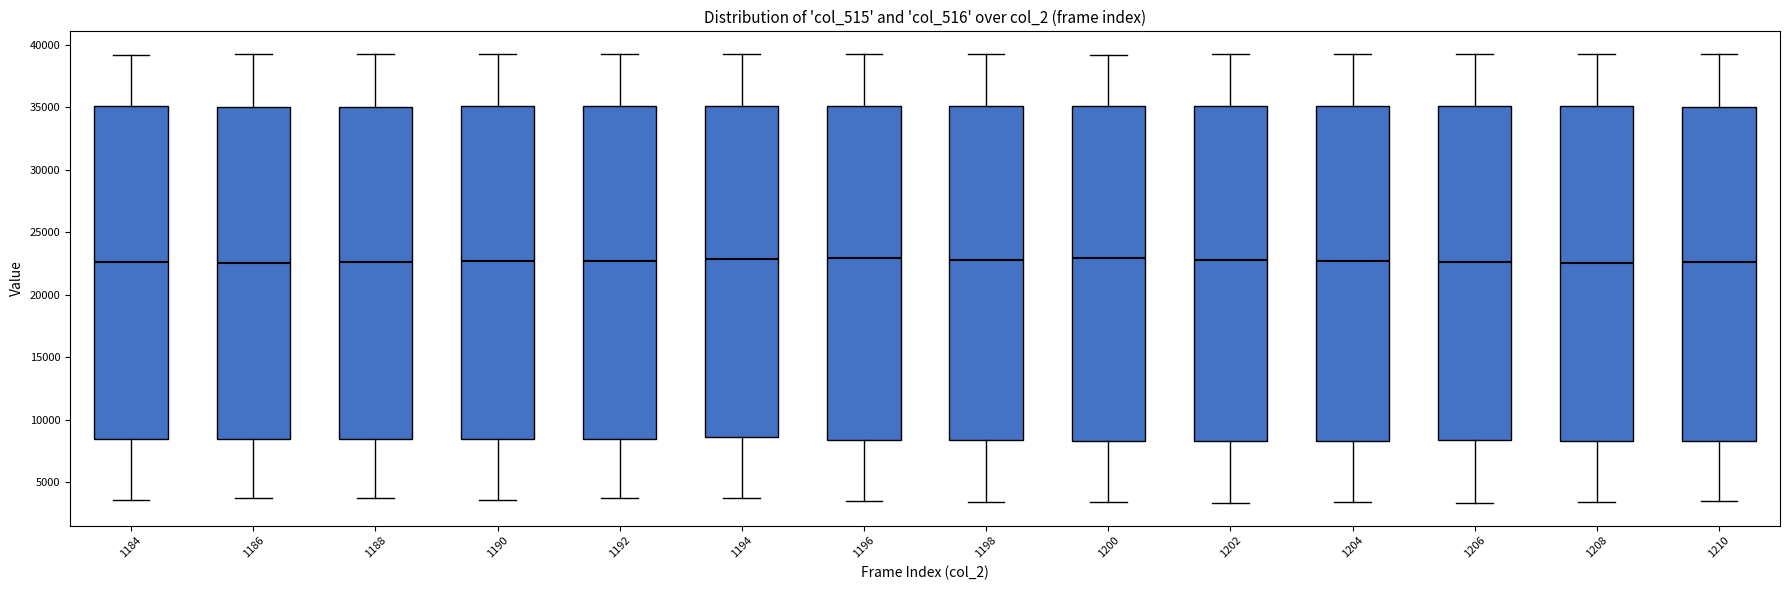

Reading left to right, read every box against the y-axis: the position of its median line, the range the box covers, and the ends of its whiskers. The values are not printed on the chart, so give them approximately, as read against the axis.

1184: median 22500, box 8500 to 35000, whiskers 3500 to 39000
1186: median 22500, box 8500 to 35000, whiskers 3500 to 39500
1188: median 22500, box 8500 to 35000, whiskers 3500 to 39500
1190: median 22500, box 8500 to 35000, whiskers 3500 to 39500
1192: median 22500, box 8500 to 35000, whiskers 3500 to 39500
1194: median 23000, box 8500 to 35000, whiskers 3500 to 39500
1196: median 23000, box 8500 to 35000, whiskers 3500 to 39500
1198: median 23000, box 8500 to 35000, whiskers 3500 to 39500
1200: median 23000, box 8500 to 35000, whiskers 3500 to 39000
1202: median 23000, box 8500 to 35000, whiskers 3500 to 39500
1204: median 22500, box 8500 to 35000, whiskers 3500 to 39500
1206: median 22500, box 8500 to 35000, whiskers 3500 to 39000
1208: median 22500, box 8500 to 35000, whiskers 3500 to 39500
1210: median 22500, box 8500 to 35000, whiskers 3500 to 39000